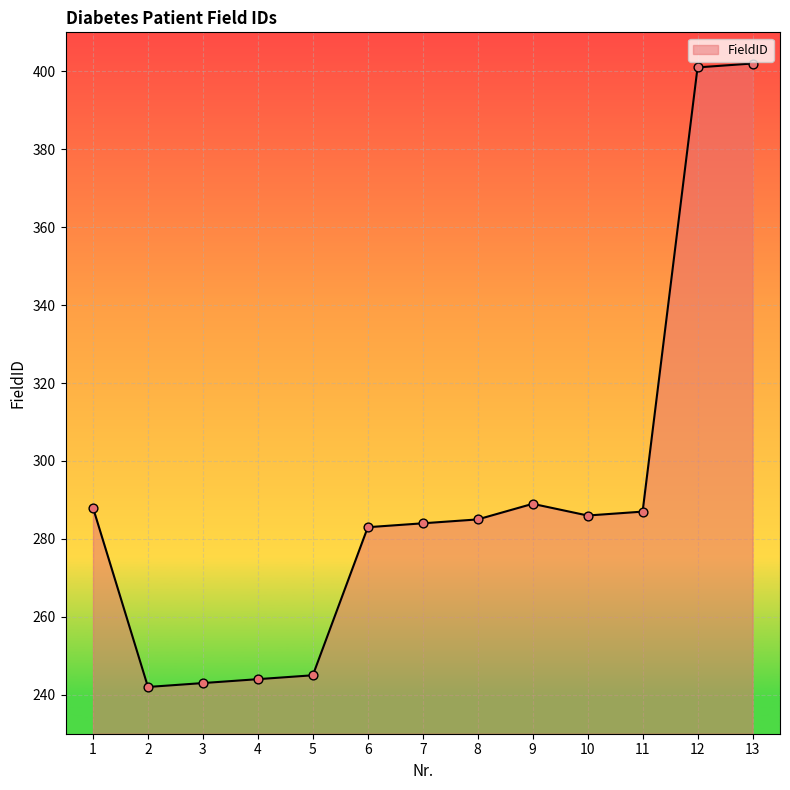

Between 8 and 5, which is larger?

8